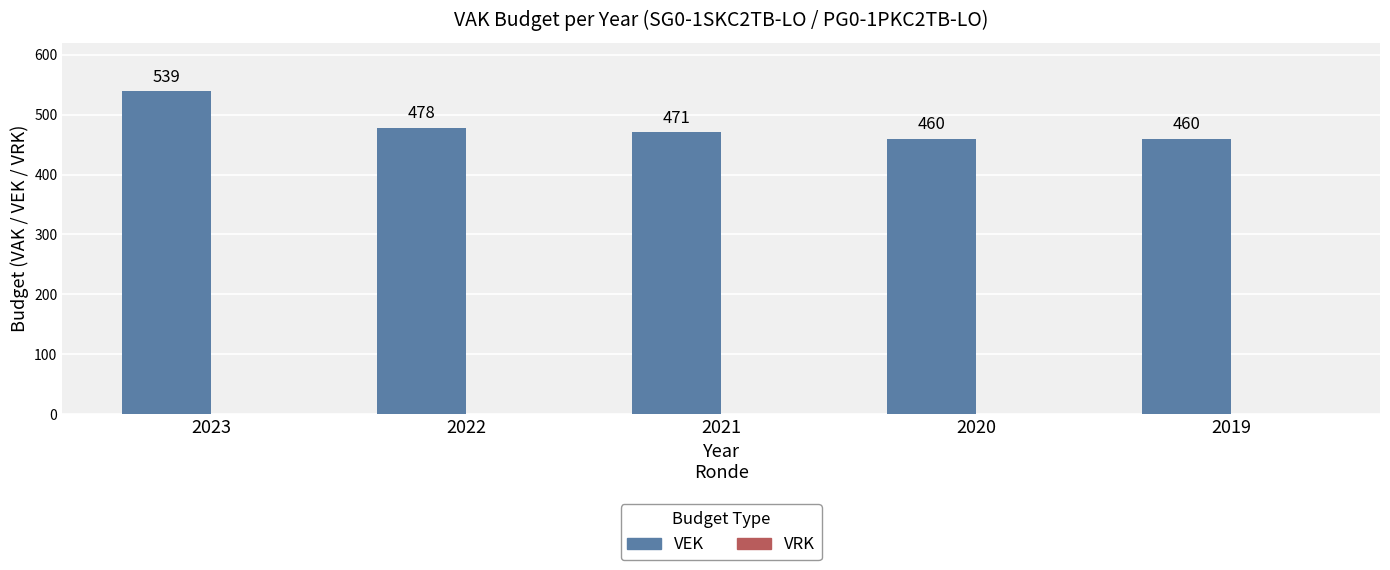

Does the chart contain any negative values?

No